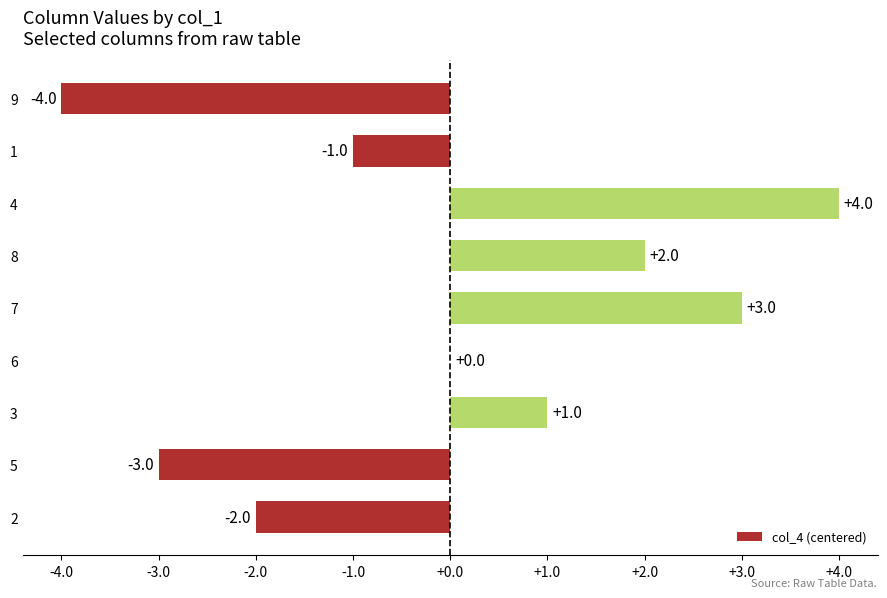

The chart shows a value of 0 at 6. True or false?

True